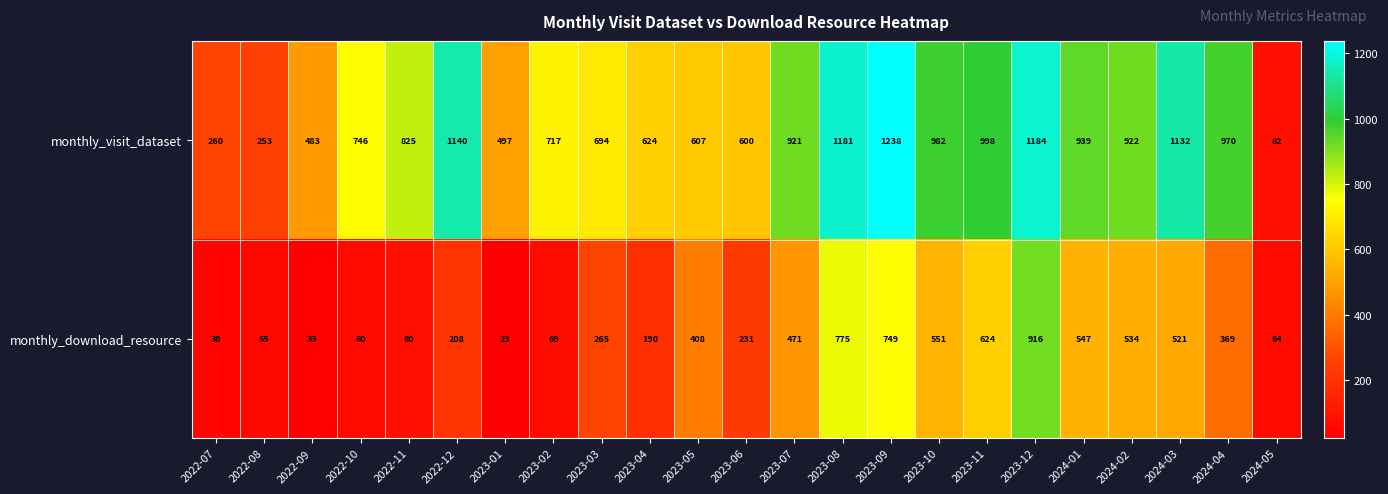

At which category is the sum across all series the highest?

2023-12